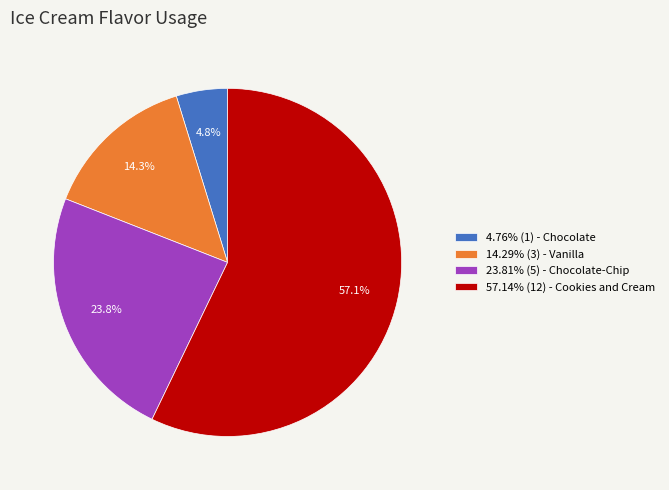

Does any single category account for the majority?

Yes